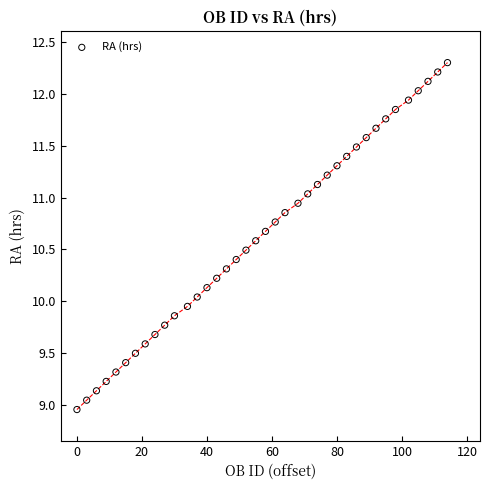

What is the range of X values (max minus min)?

114.0